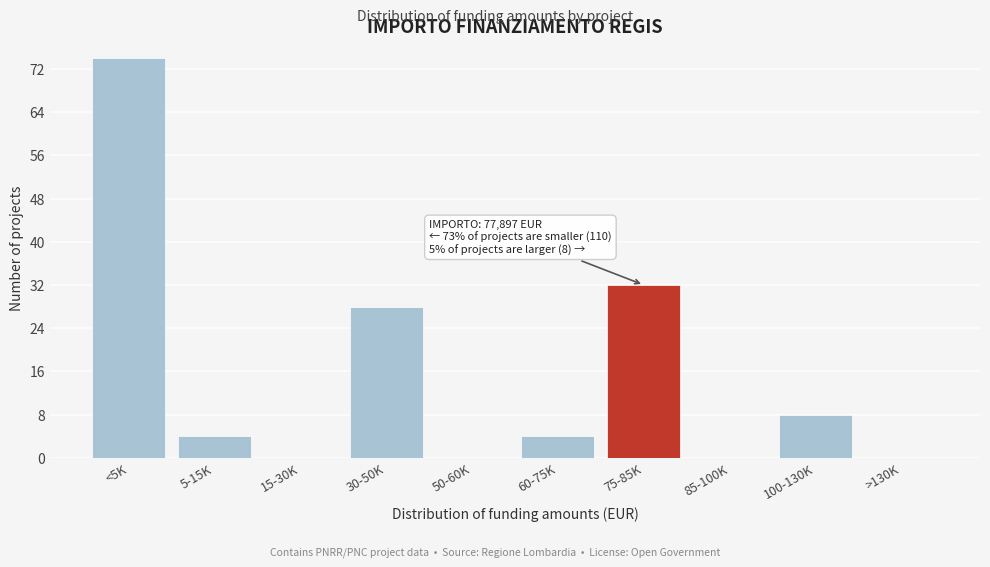

Reading left to right, list all the values displayed in this chart.

<5K=74	5-15K=4	15-30K=0	30-50K=28	50-60K=0	60-75K=4	75-85K=32	85-100K=0	100-130K=8	>130K=0